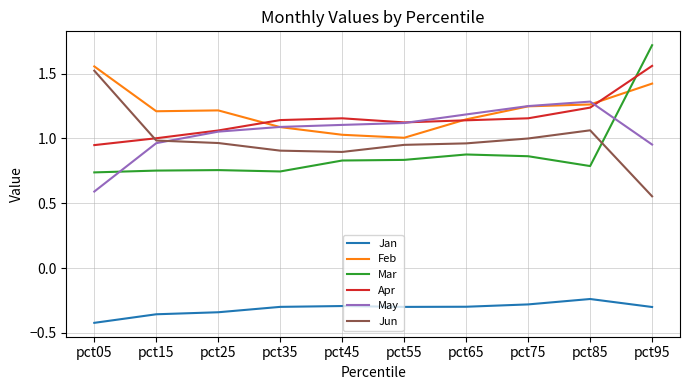

What is the sum of the Feb values at pct35 and pct05?

2.6